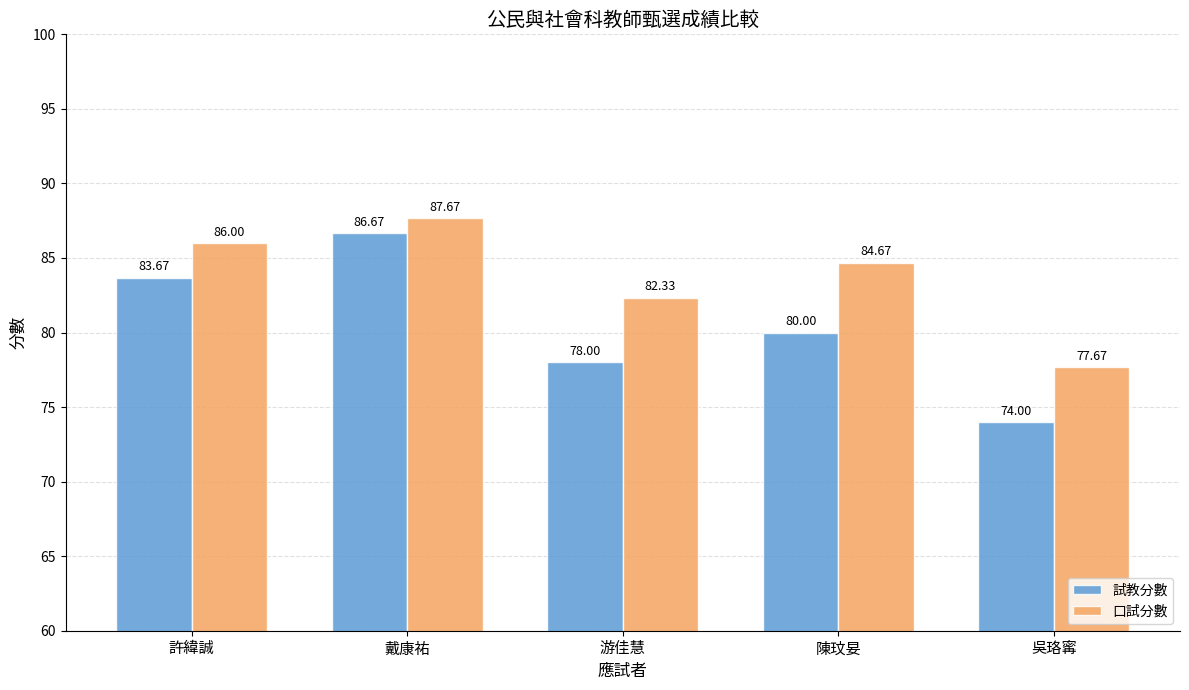

At which label does 口試分數 reach its minimum?

吳珞寗